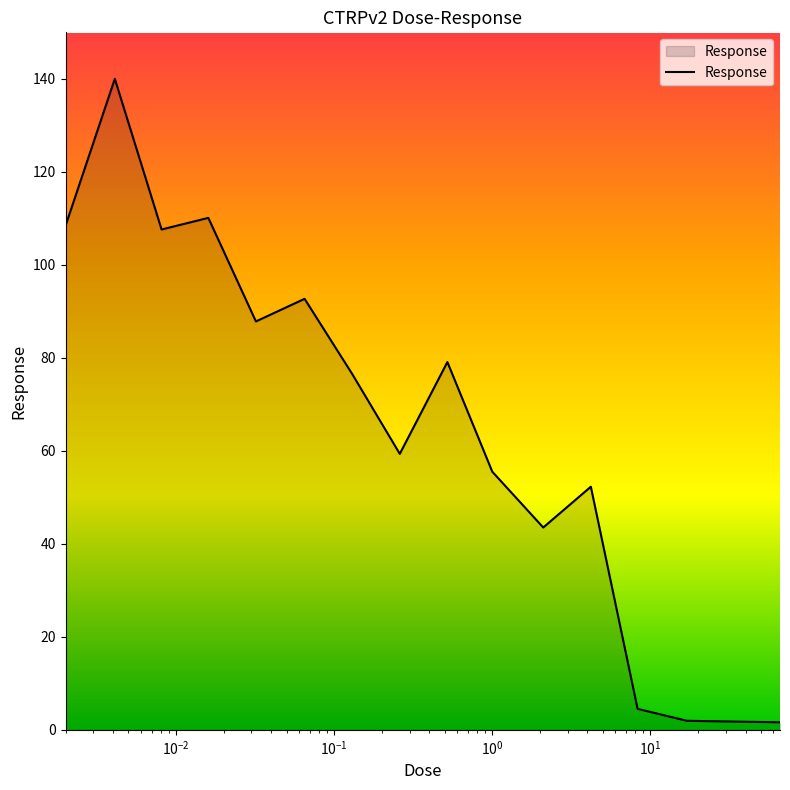

What is the greatest value displayed?

140.0